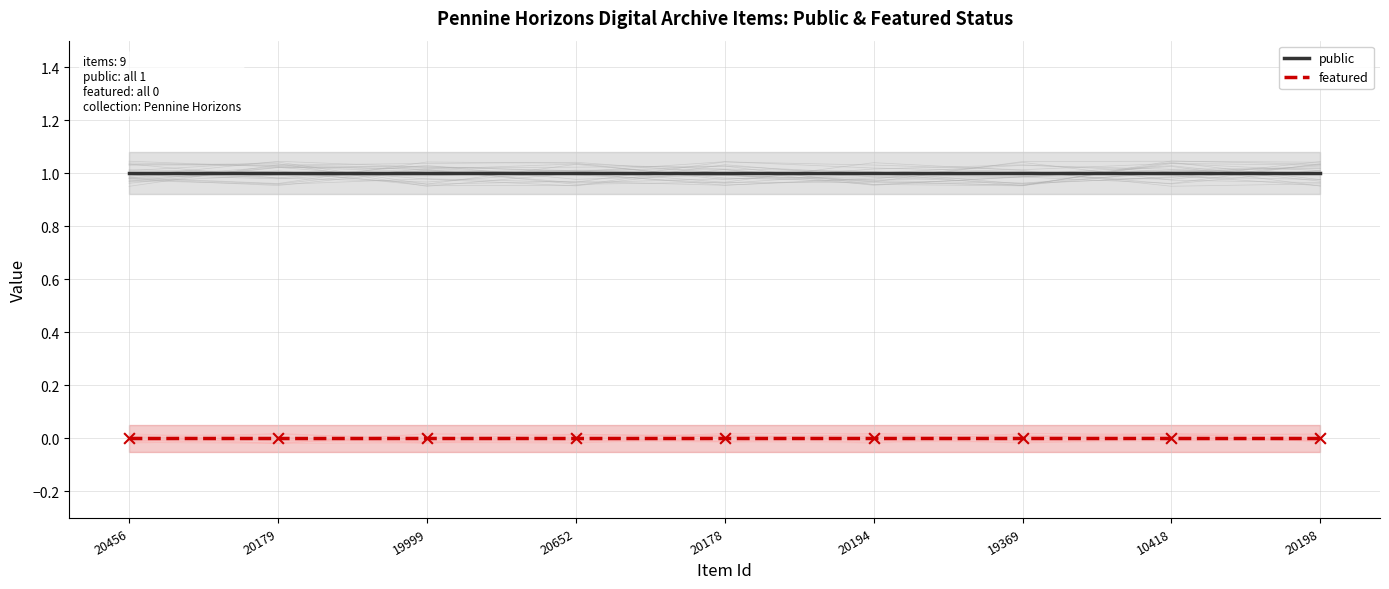

Which series has the largest Y range (max minus min)?

public